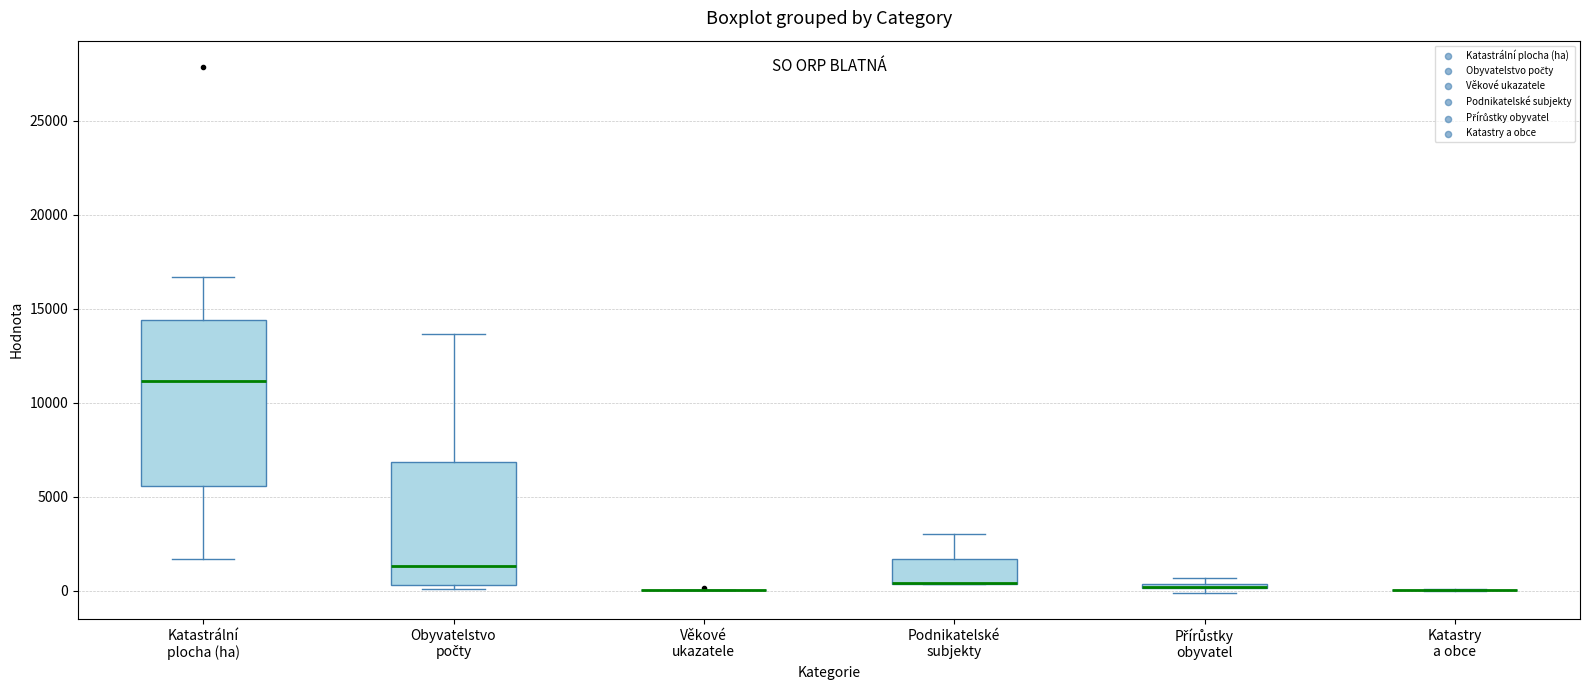

Which box is the tallest, from its lower edge to its upper edge?

Katastrální plocha (ha)